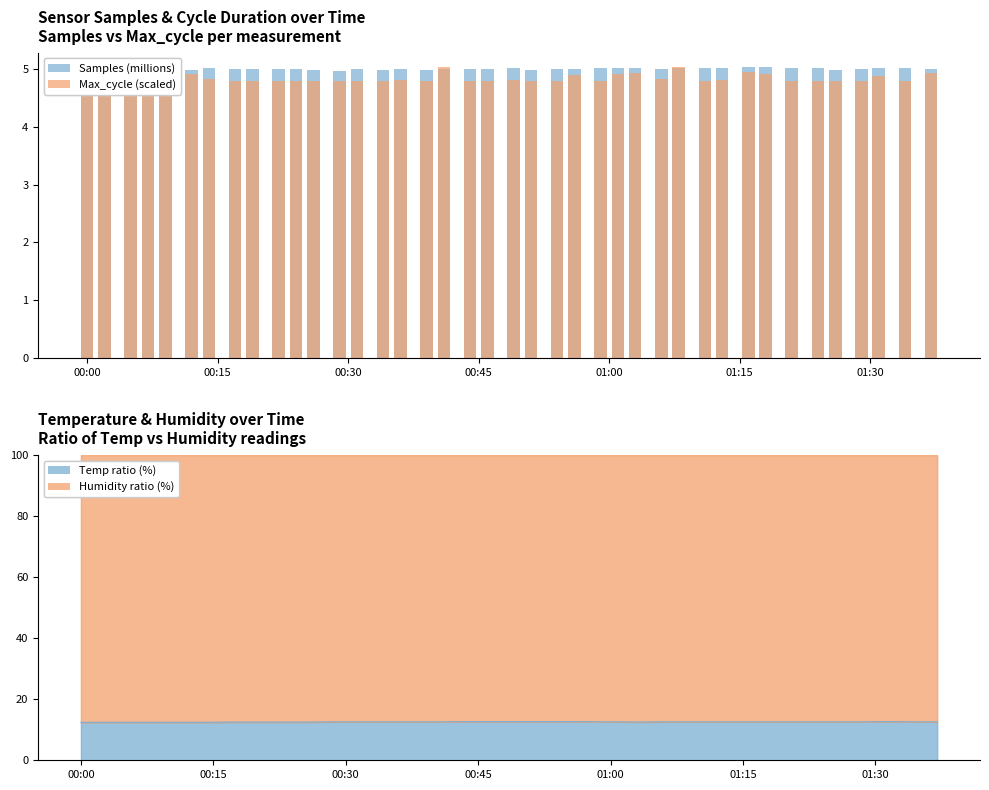

Reading left to right, list all the values displayed in this chart.

Samples (millions): 5.0	5.0	5.0	5.0	5.0	5.0	5.0	5.0	5.0	5.0	5.0	5.0	5.0	5.0	5.0	5.0	5.0	5.0	5.0	5.0	5.0	5.0	5.0	5.0	5.0	5.0	5.0	5.0	5.0	5.0	5.0	5.0	5.0	5.0	5.0	5.0	5.0	5.0	5.0	5.0
Max_cycle (scaled): 4.8	4.9	4.8	4.8	4.9	4.9	4.8	4.8	4.8	4.8	4.8	4.8	4.8	4.8	4.8	4.8	4.8	5.0	4.8	4.8	4.8	4.8	4.8	4.9	4.8	4.9	4.9	4.8	5.0	4.8	4.8	5.0	4.9	4.8	4.8	4.8	4.8	4.9	4.8	4.9